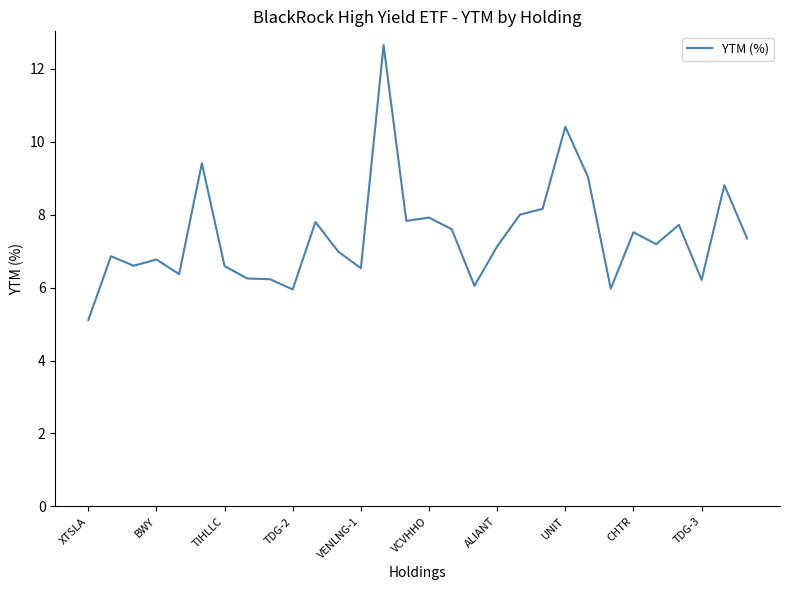

What is the difference between the maximum and minimum values?

7.5